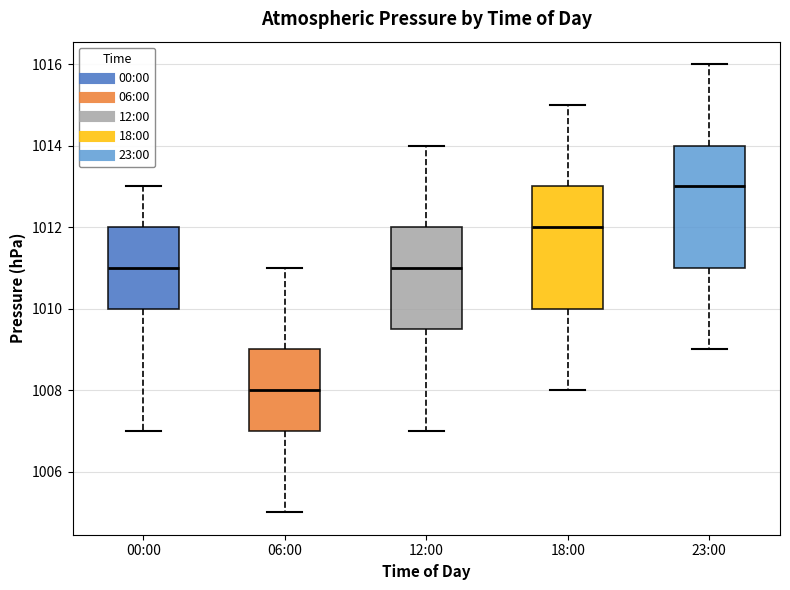

Where does the median line of the box for 06:00 sit on the y-axis? The values are not printed on the chart, so give them approximately, as read against the axis.

1008.0